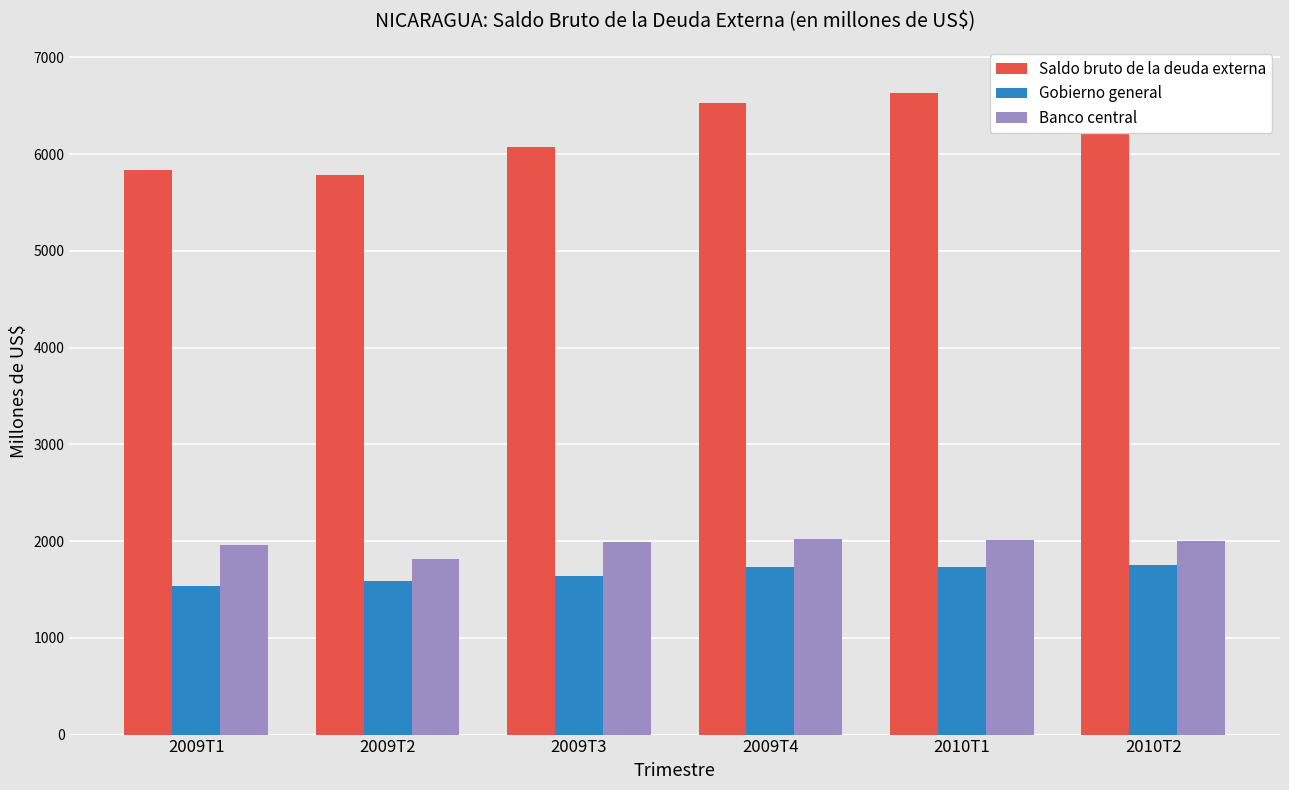

Where is Banco central nearest to the value 1917?

2009T1